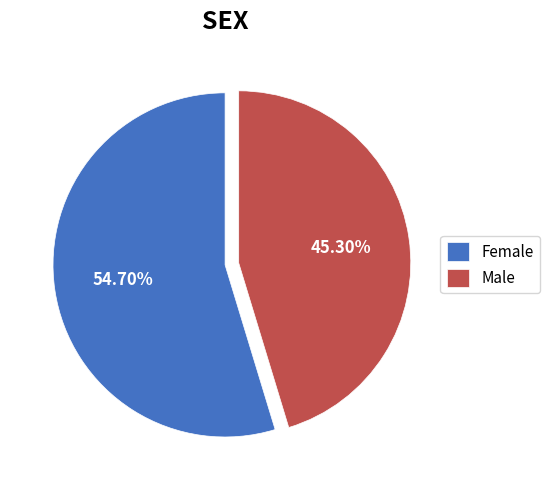

Does Female represent more than half of the total?

Yes